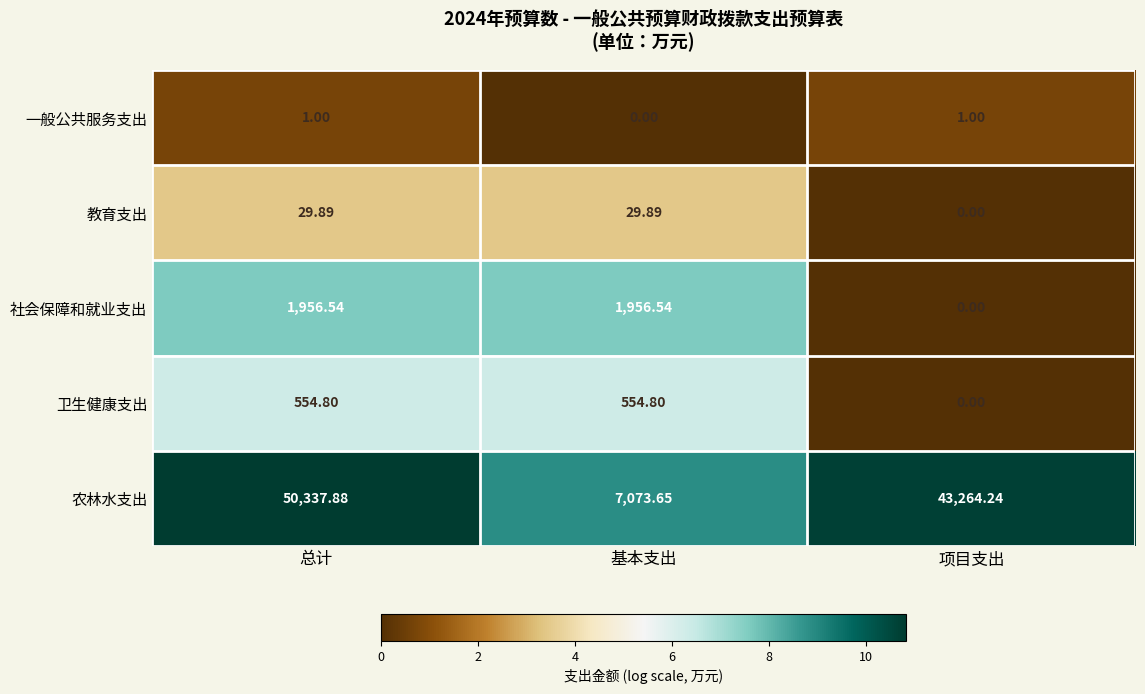

Which series has the largest total across all categories?

农林水支出